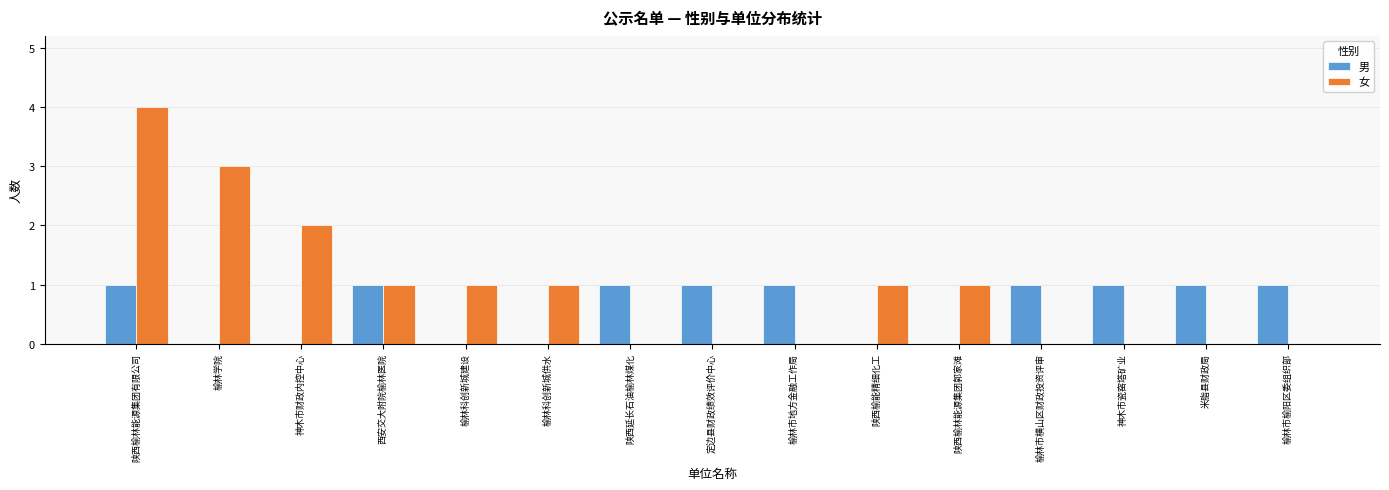

Reading left to right, list all the values displayed in this chart.

男: 1	0	0	1	0	0	1	1	1	0	0	1	1	1	1
女: 4	3	2	1	1	1	0	0	0	1	1	0	0	0	0